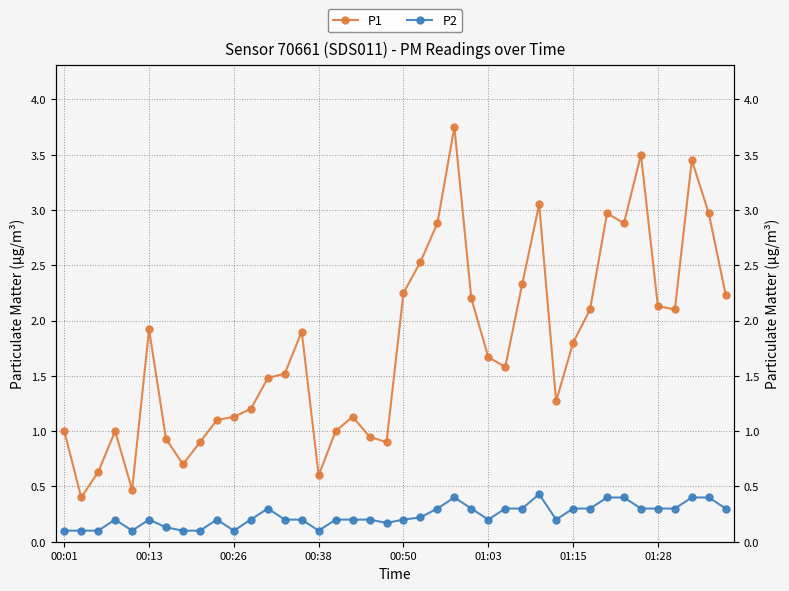

Is the value of P1 at 18 greater than the value of P2 at 35?

Yes